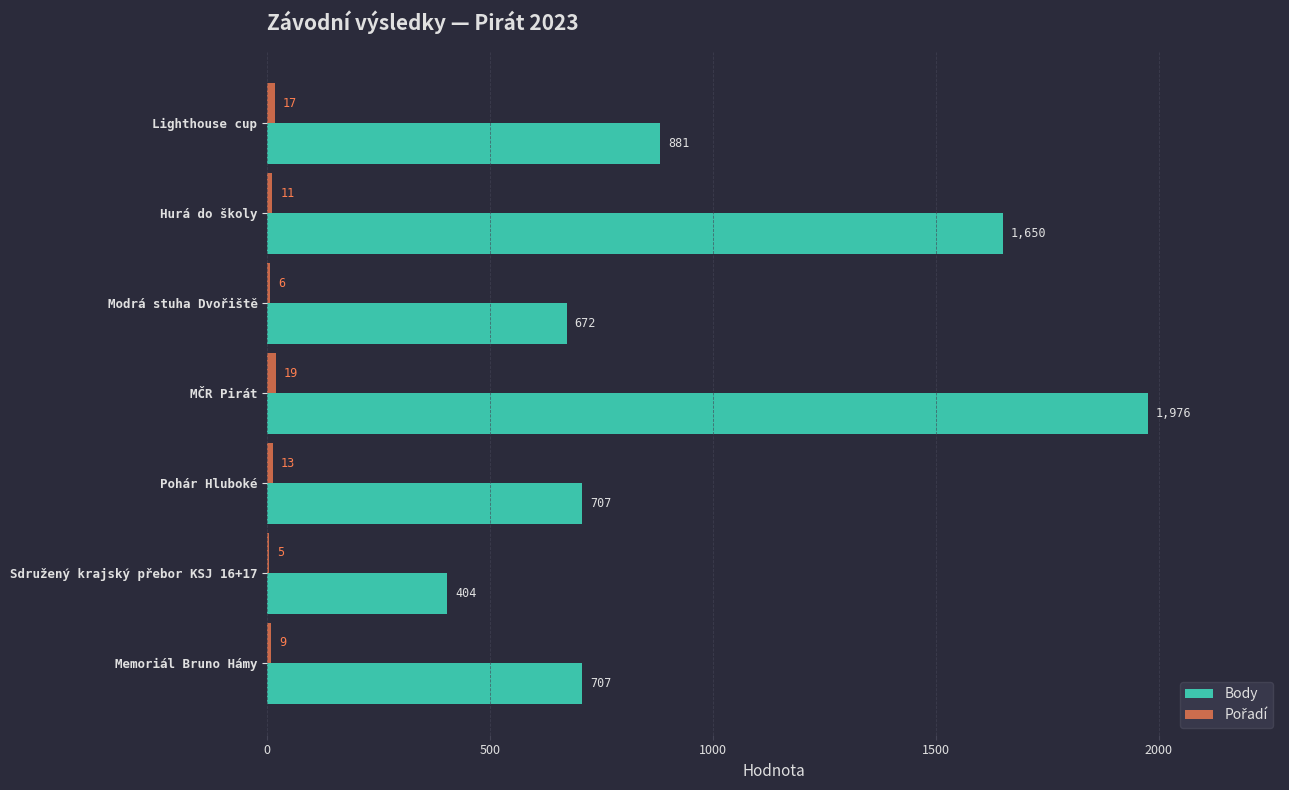

What is the approximate value of Body at Pohár Hluboké, to the nearest 10?

710